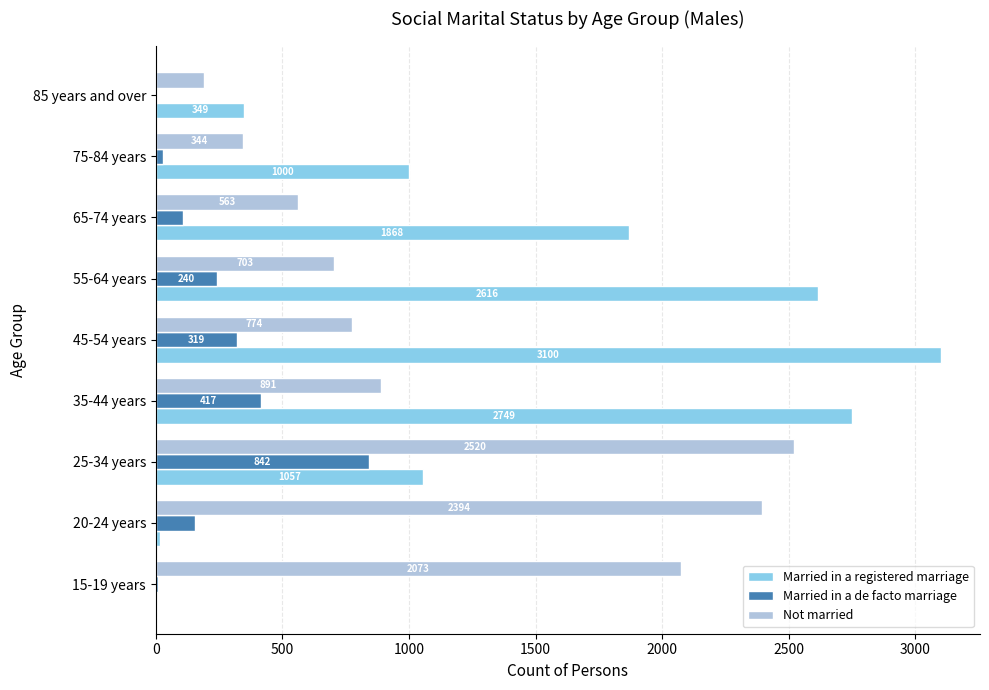

Which label corresponds to the largest value in the chart?

45-54 years